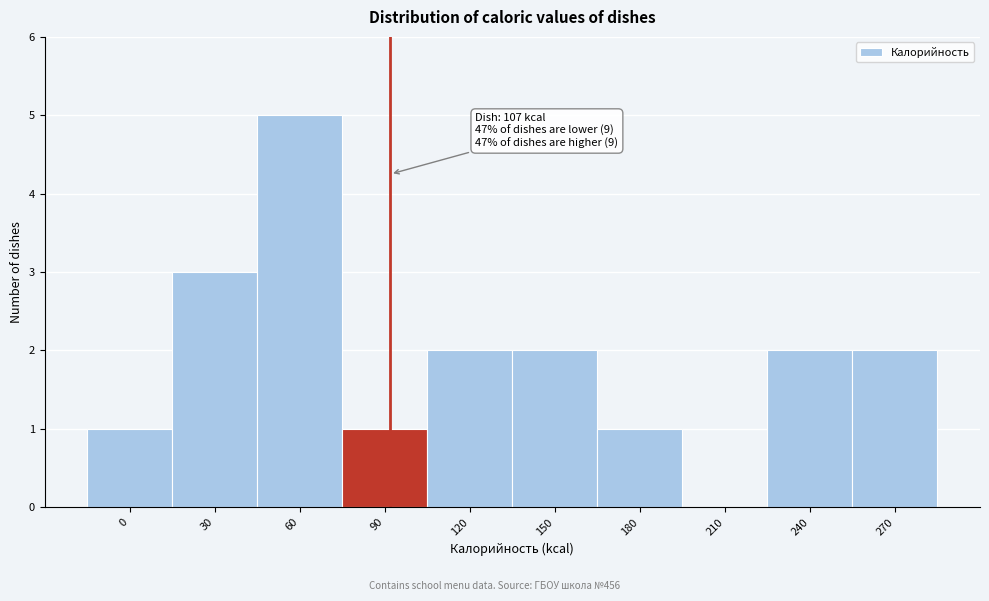

Reading left to right, list all the values displayed in this chart.

0=1	30=3	60=5	90=1	120=2	150=2	180=1	210=0	240=2	270=2